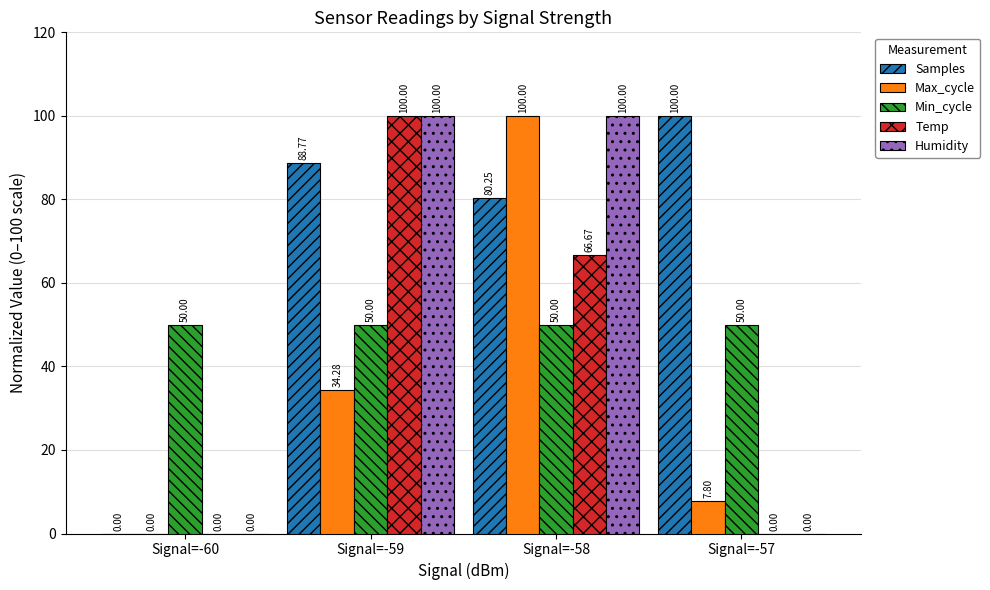

Which series changed the most between Signal=-60 and Signal=-57?

Samples